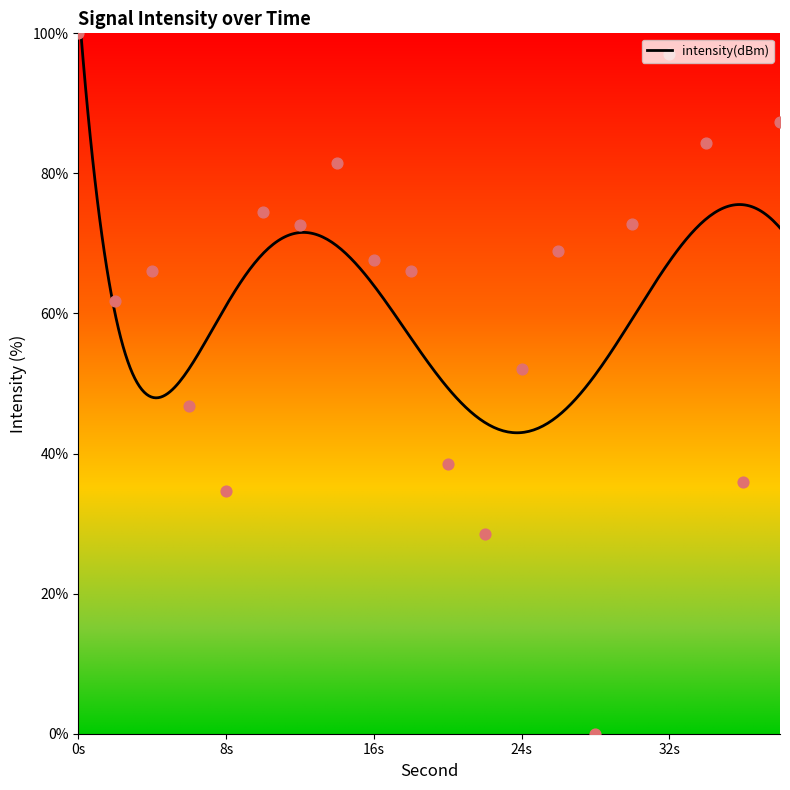

Which has a higher value, 28 or 24?

24